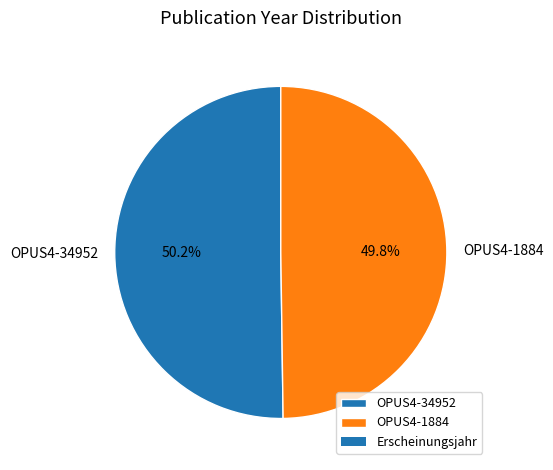

What portion of the pie excludes OPUS4-34952?

49.8%